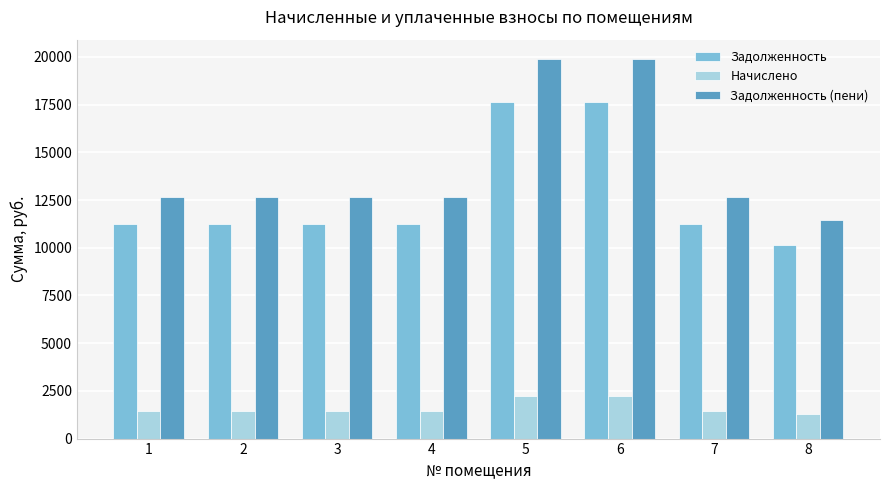

How many values in the Задолженность (пени) series exceed 12669?

7